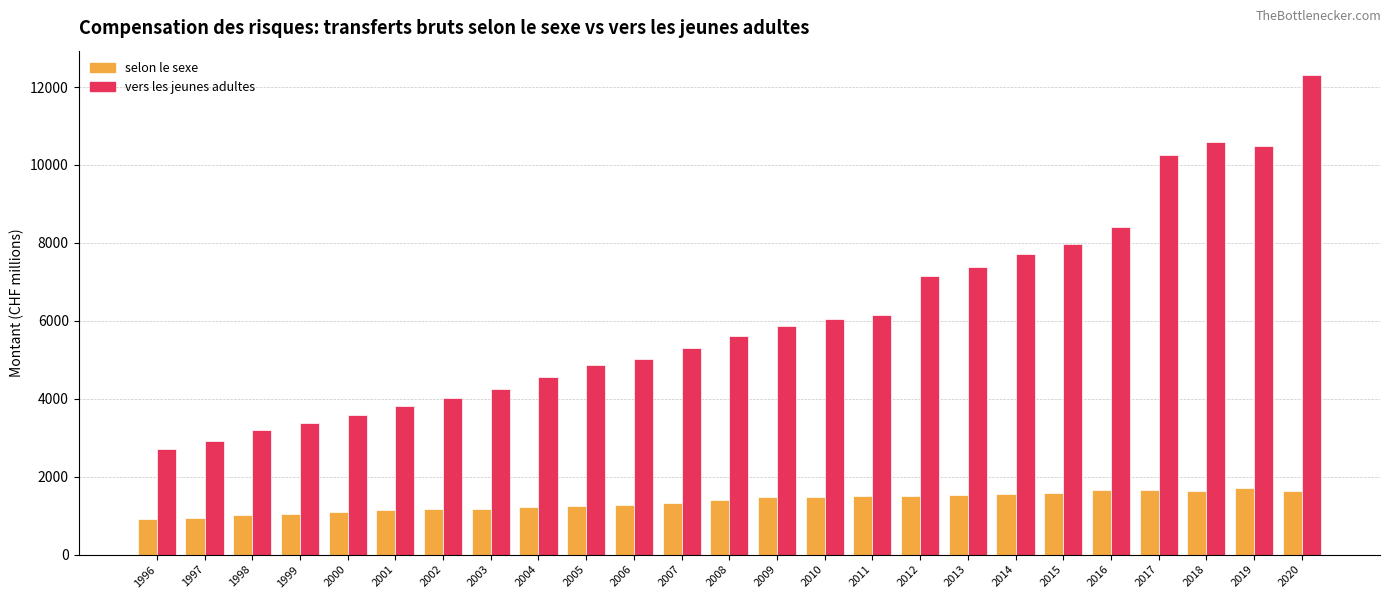

Rank the series by their average value, from highest to lowest.

vers les jeunes adultes, selon le sexe